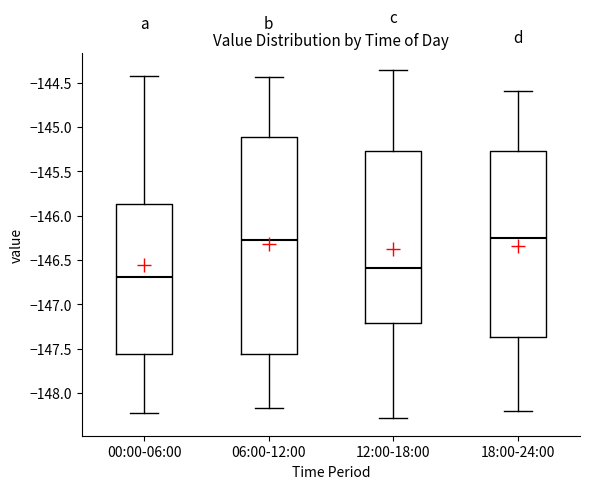

Where does the lower whisker of the box for 06:00-12:00 end on the y-axis? The values are not printed on the chart, so give them approximately, as read against the axis.

-148.15